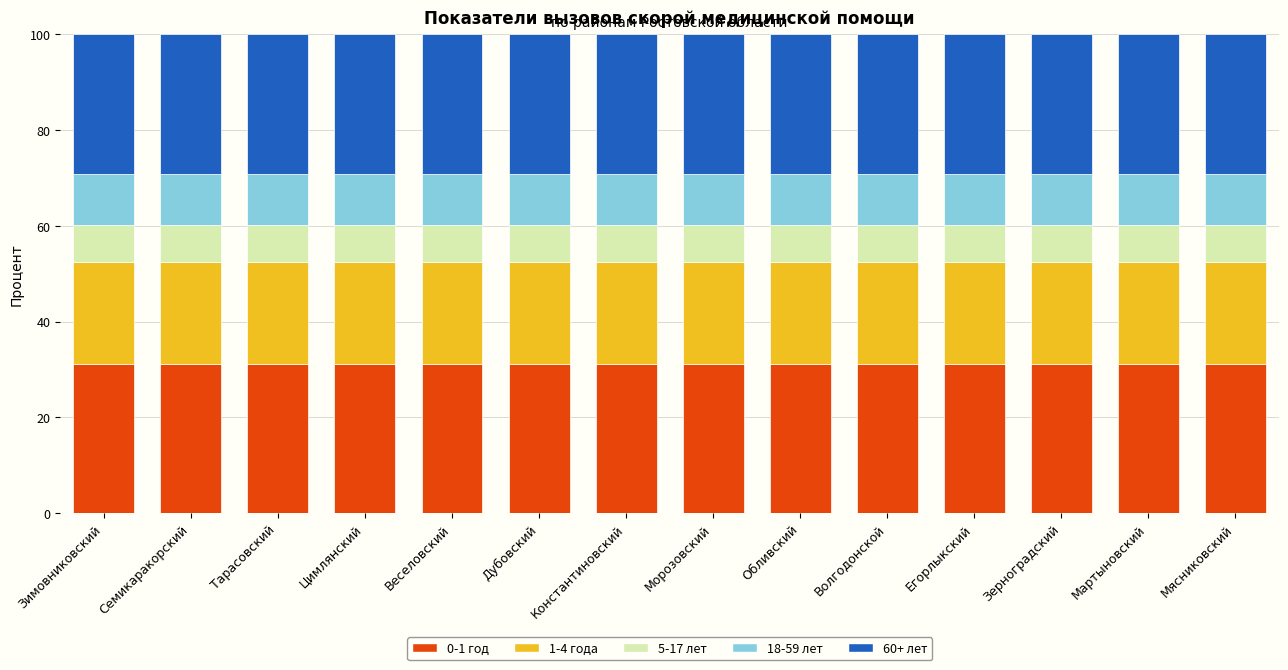

What is the total value across all series at Зерноградский?

100.0